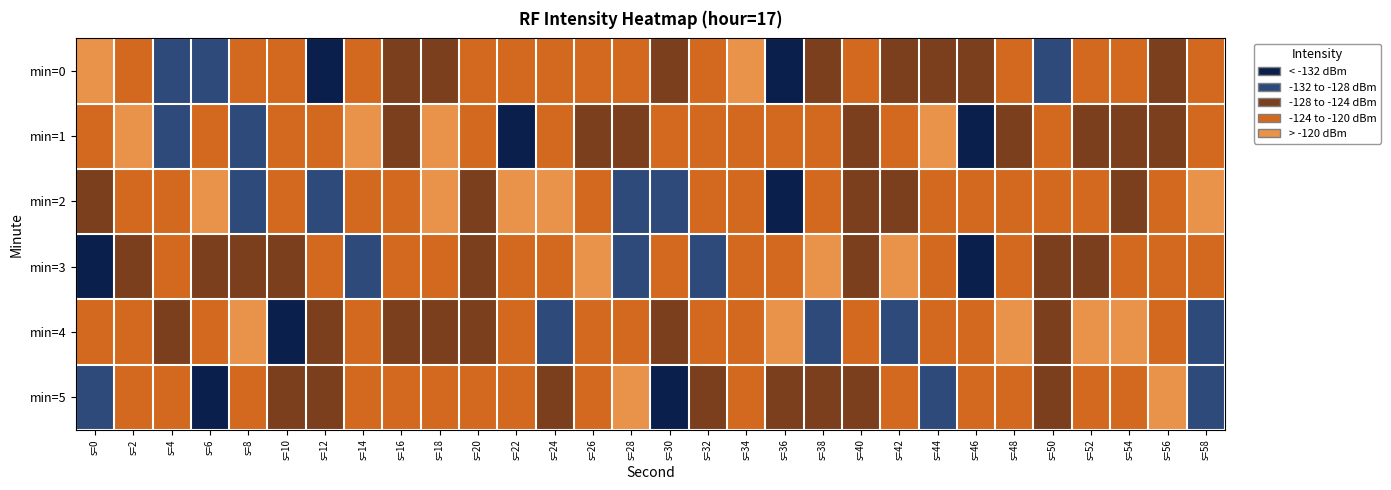

How many distinct data groups are displayed?

6